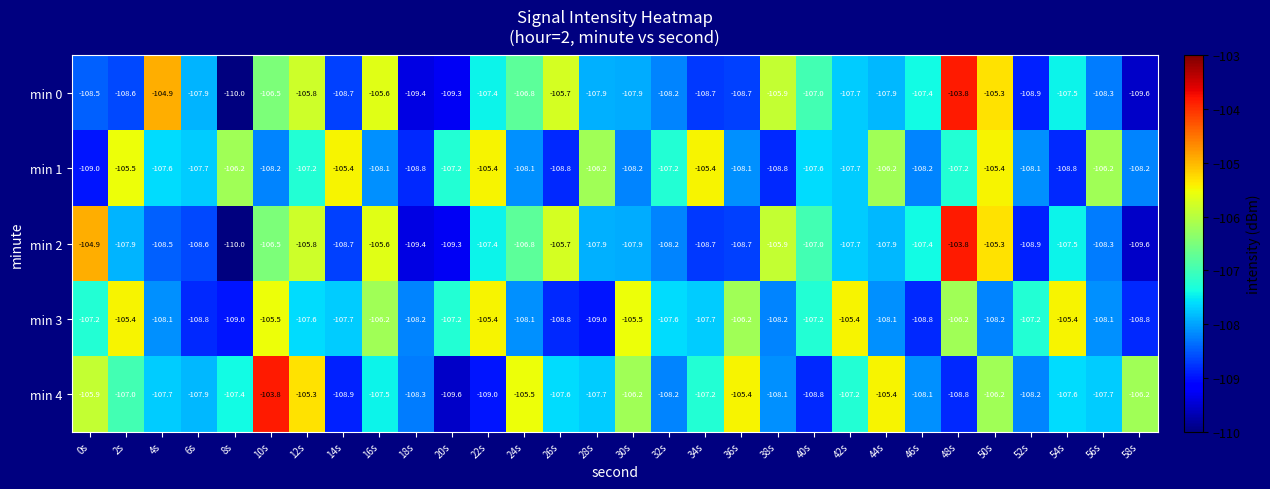

What value does the min 4 series have at 34s?

-107.2